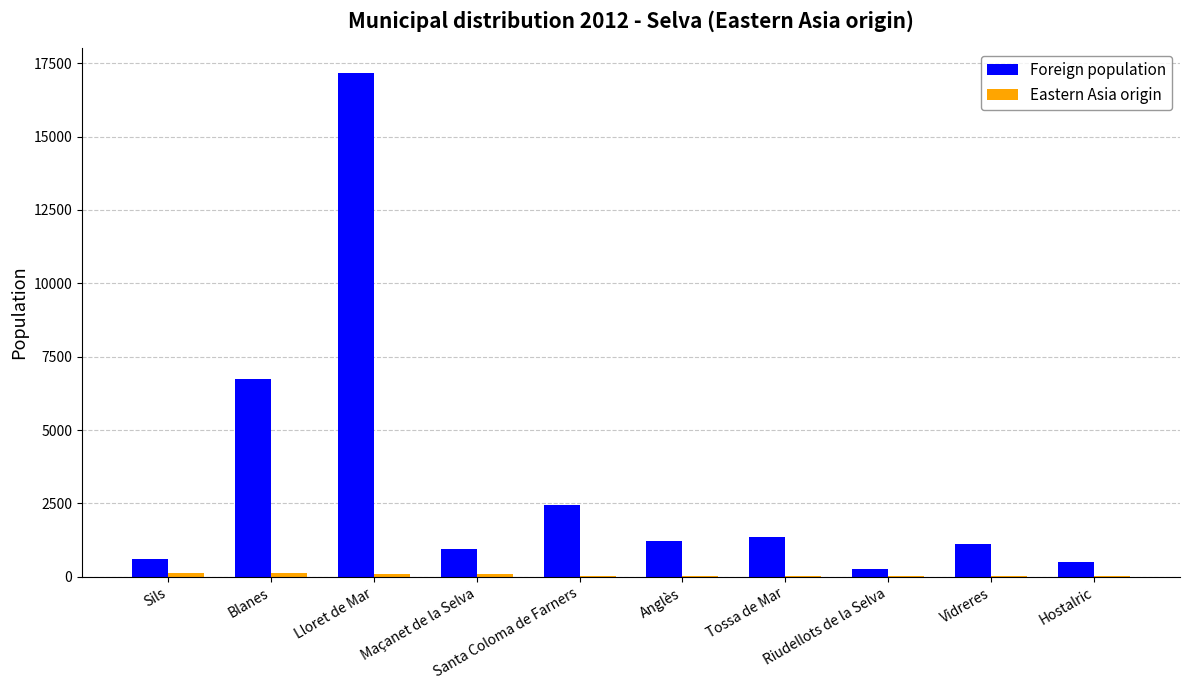

The value of Foreign population at Anglès is 2021. True or false?

False